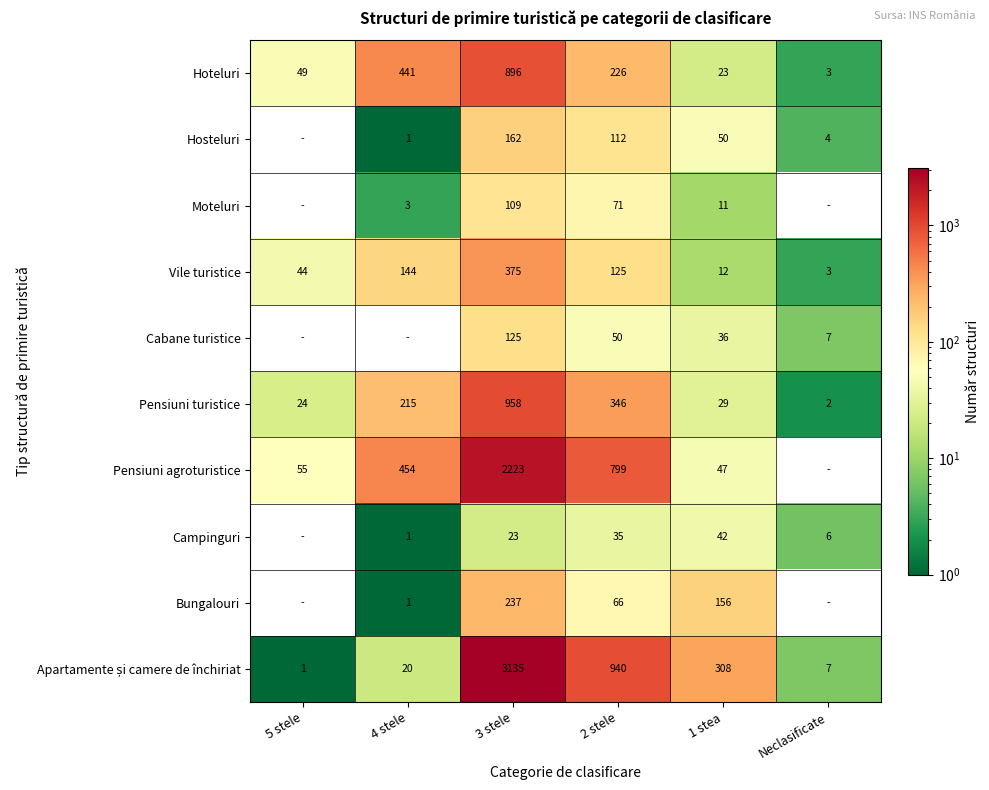

Which category has the lowest value across all series?

5 stele